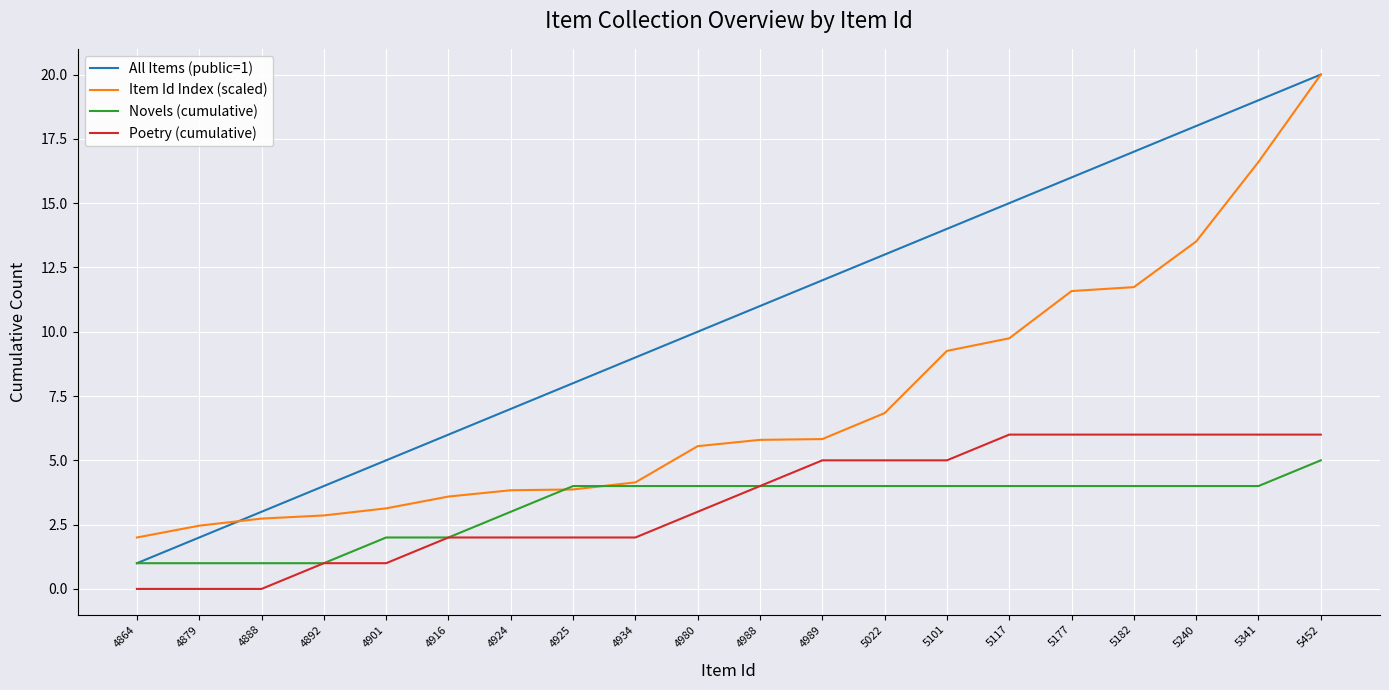

Which series has the largest total across all categories?

All Items (public=1)